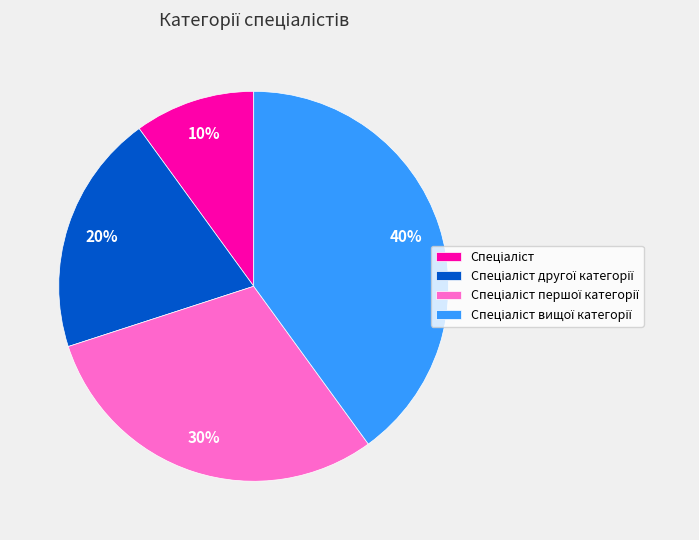

Is there any slice that represents more than half of the pie?

No